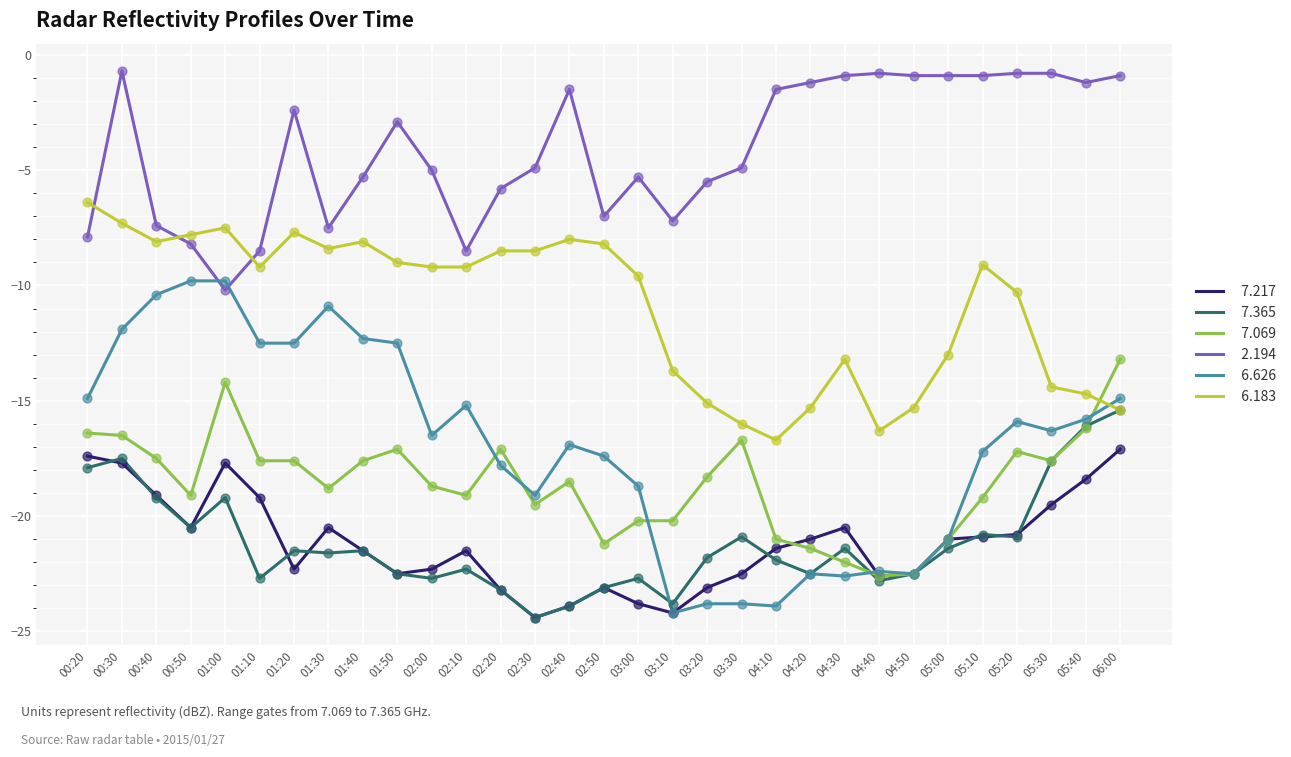

What is the total value across all series at 01:50?

-86.5